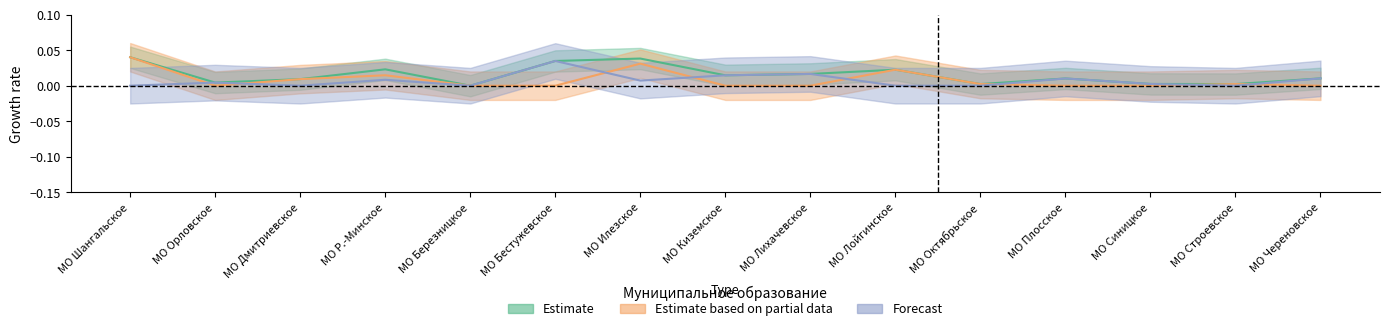

What are all the series names shown in the legend?

Estimate, Estimate based on partial data, Forecast